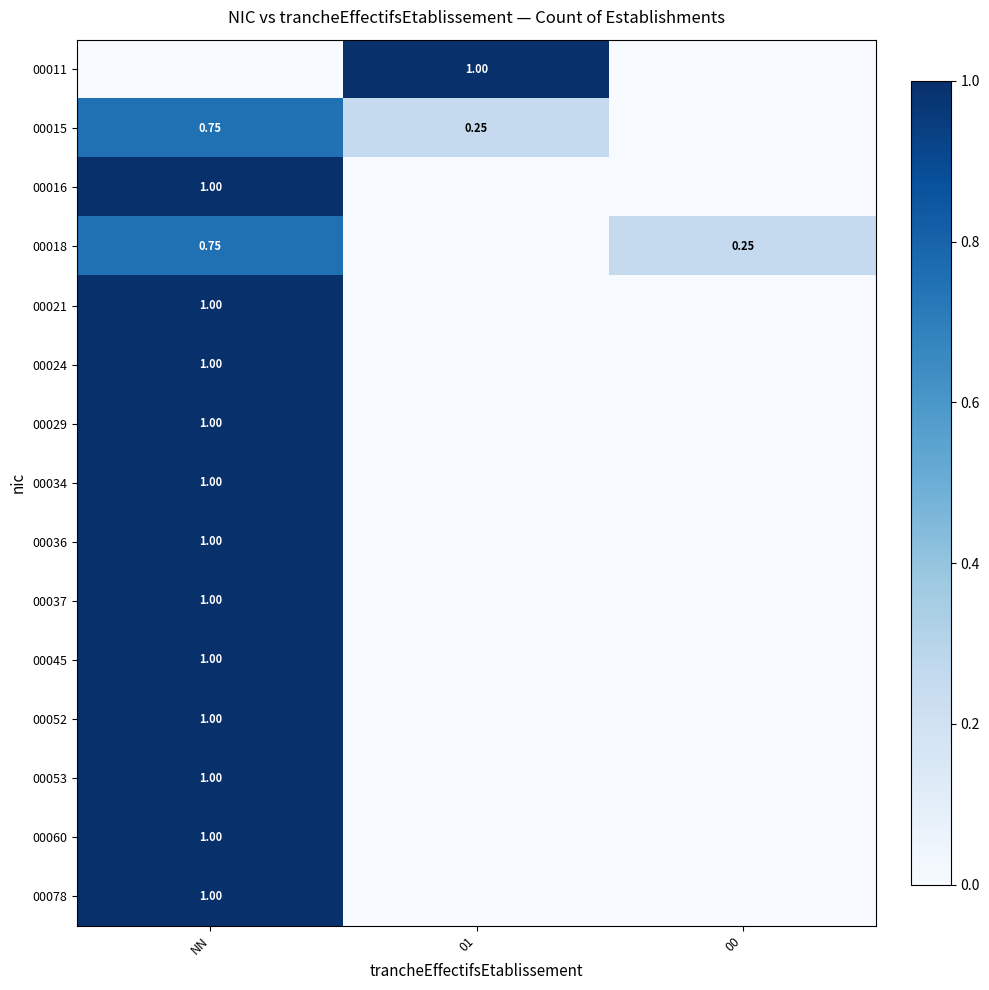

Rank the categories by 00052 value from lowest to highest.

01, 00, NN